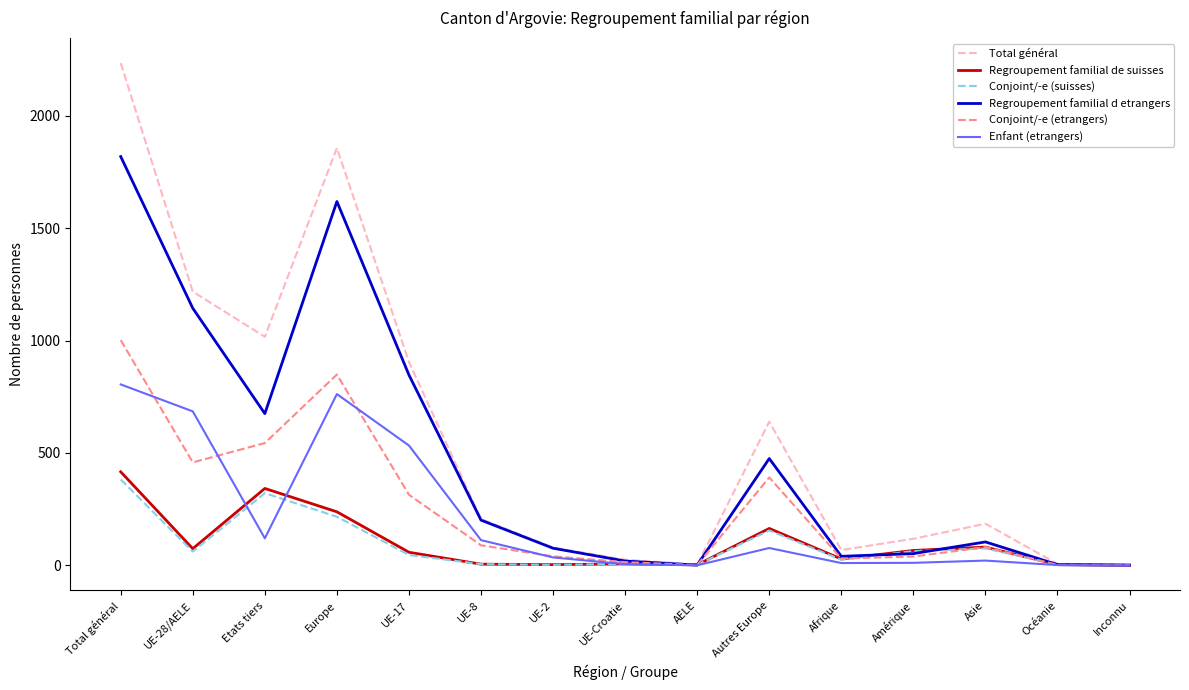

Between Europe and Afrique, which series saw the biggest shift?

Total général